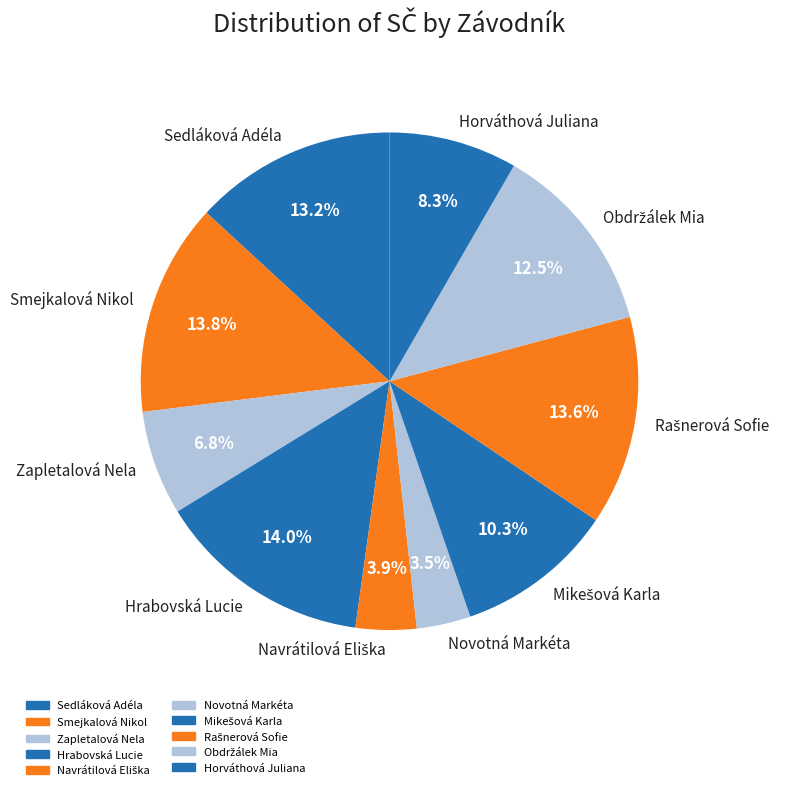

Between Novotná Markéta and Sedláková Adéla, which is larger?

Sedláková Adéla